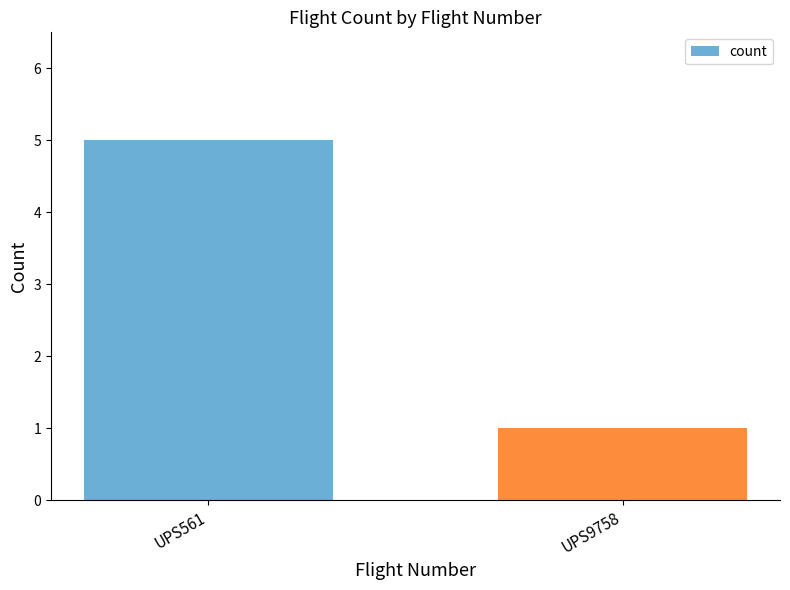

Which label corresponds to the smallest value in the chart?

UPS9758